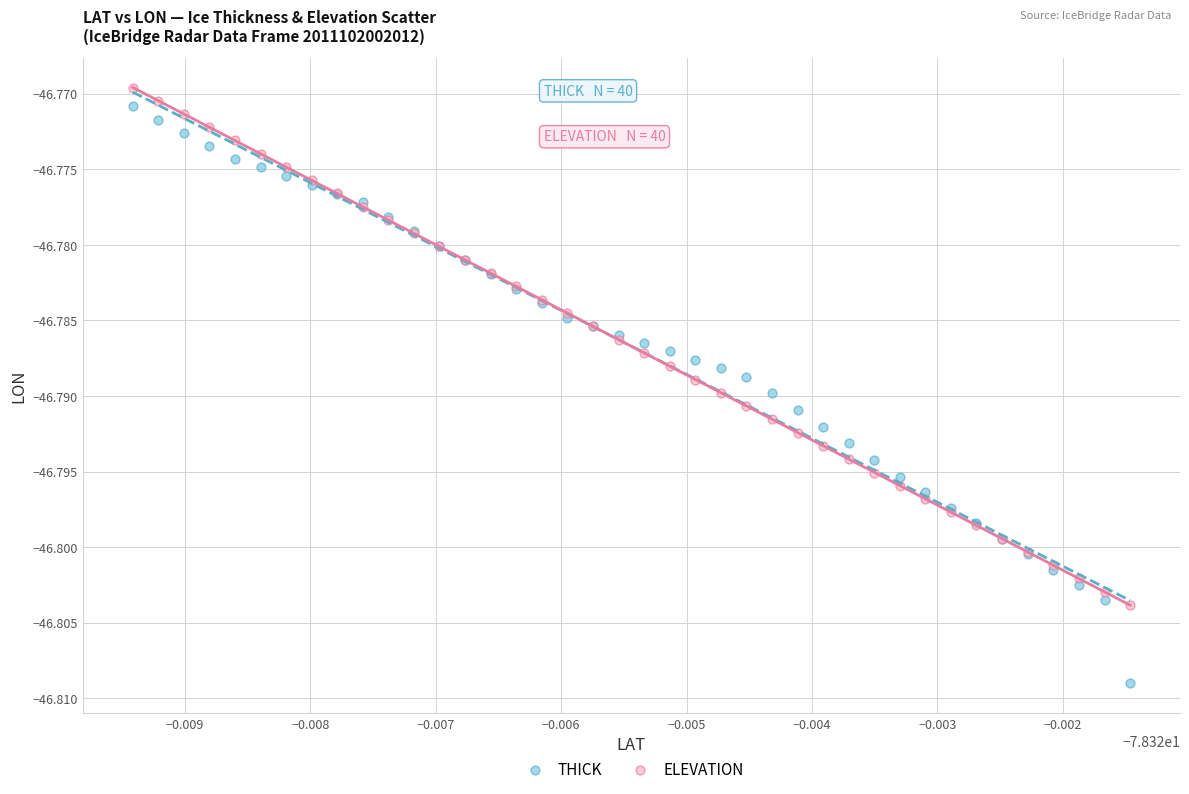

Which series reaches the minimum Y coordinate?

THICK